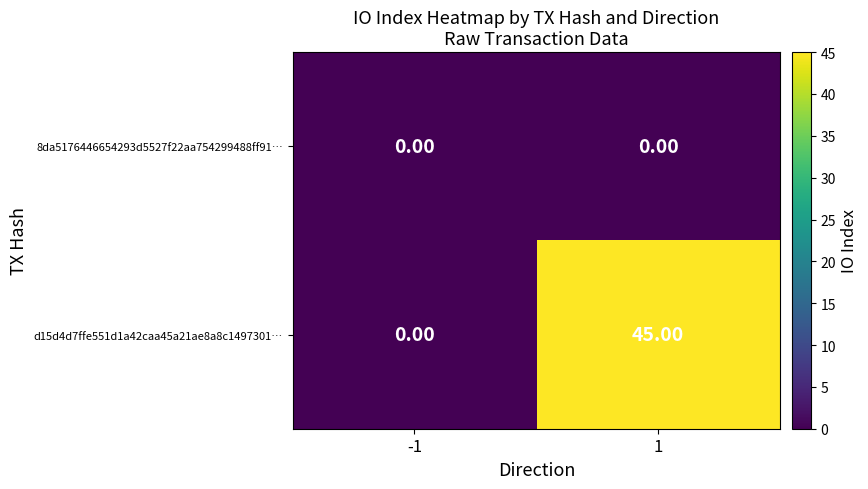

Which series has the widest spread of values?

d15d4d7ffe551d1a42caa45a21ae8a8c1497301…